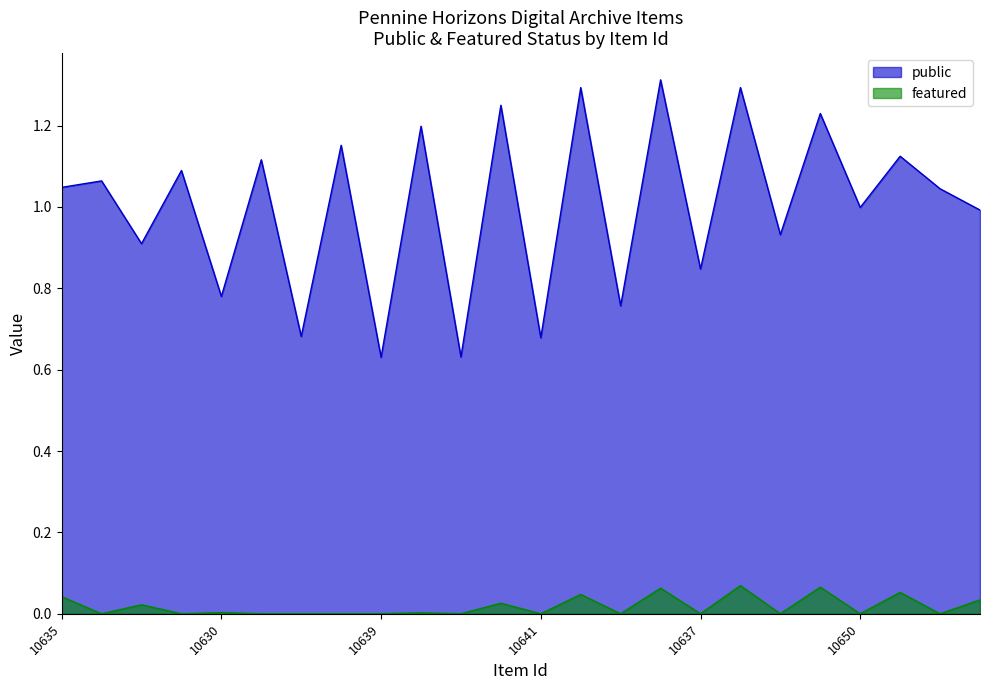

Count the number of data series in this chart.

2